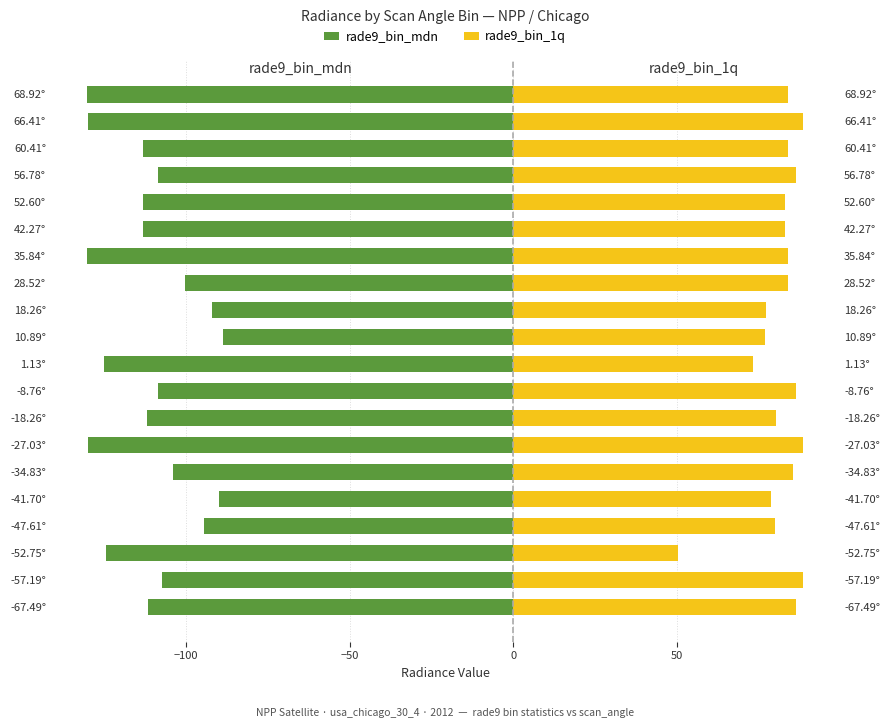

What is the smallest value displayed?

-130.4